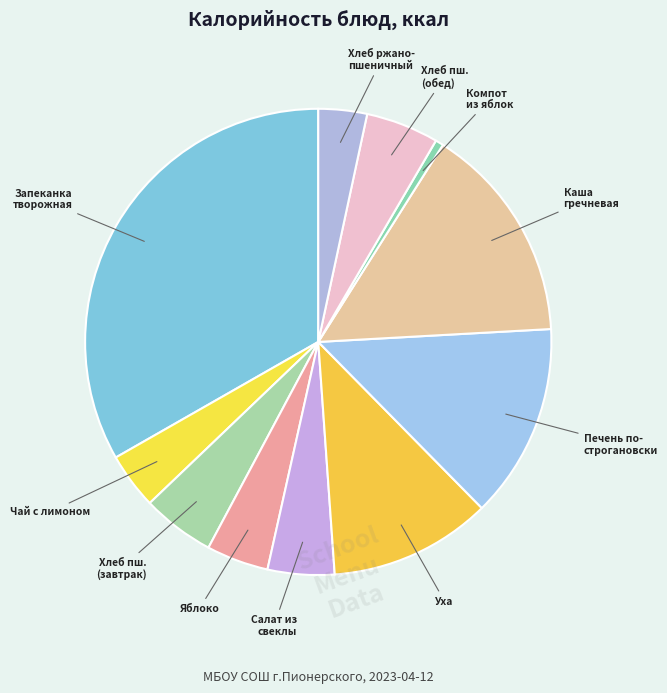

How many segments does this pie chart have?

11